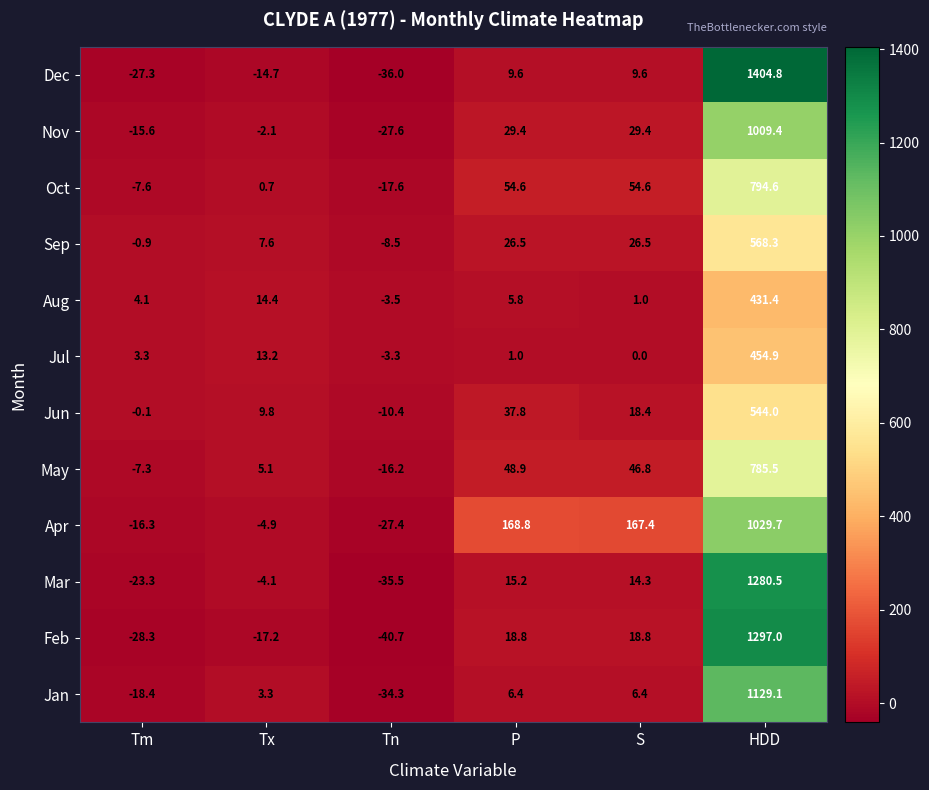

Rank the series by their maximum value, from highest to lowest.

Dec, Feb, Mar, Jan, Apr, Nov, Oct, May, Sep, Jun, Jul, Aug